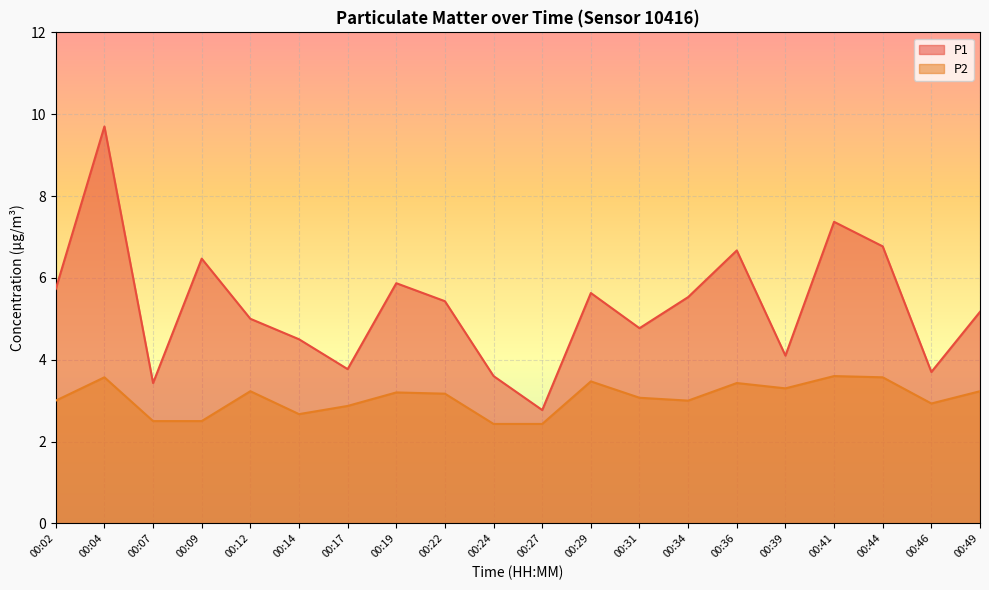

Is the value of P1 at 00:36 greater than the value of P2 at 00:02?

Yes